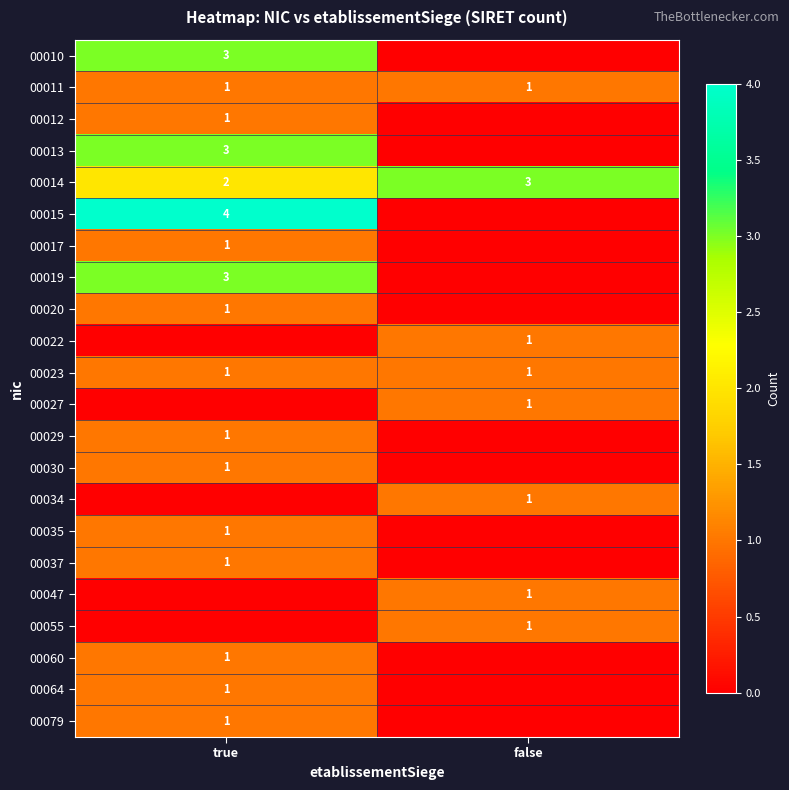

Is it true that 00017 equals 1 at true?

True